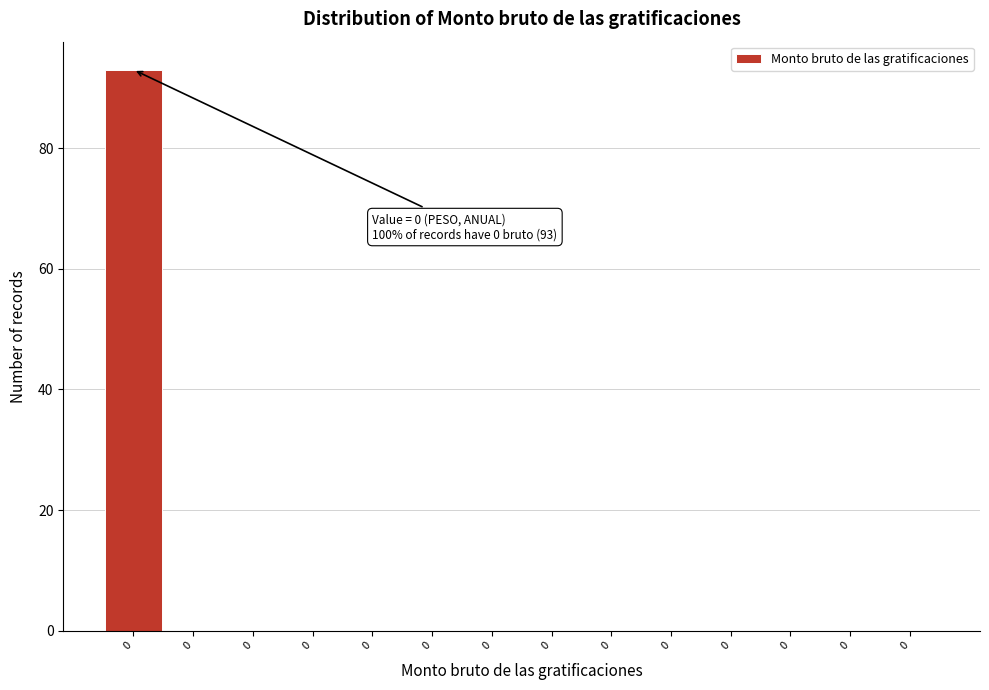

Count the number of data series in this chart.

1